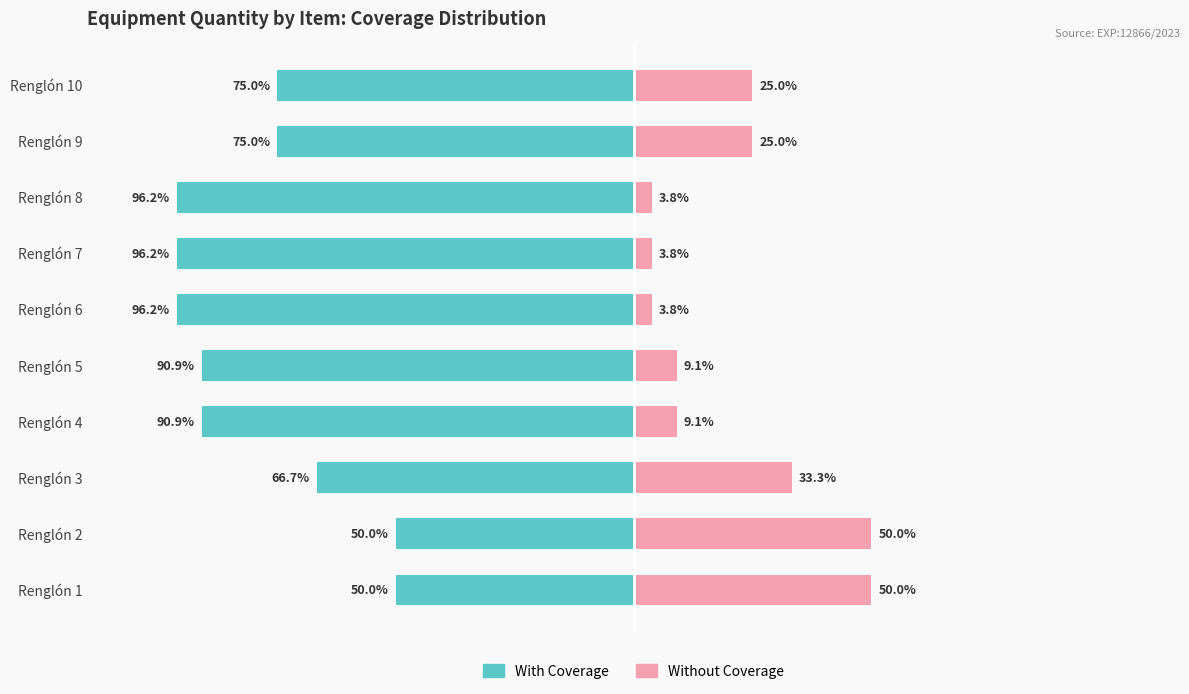

What is the average value of the With Coverage series?

-78.7